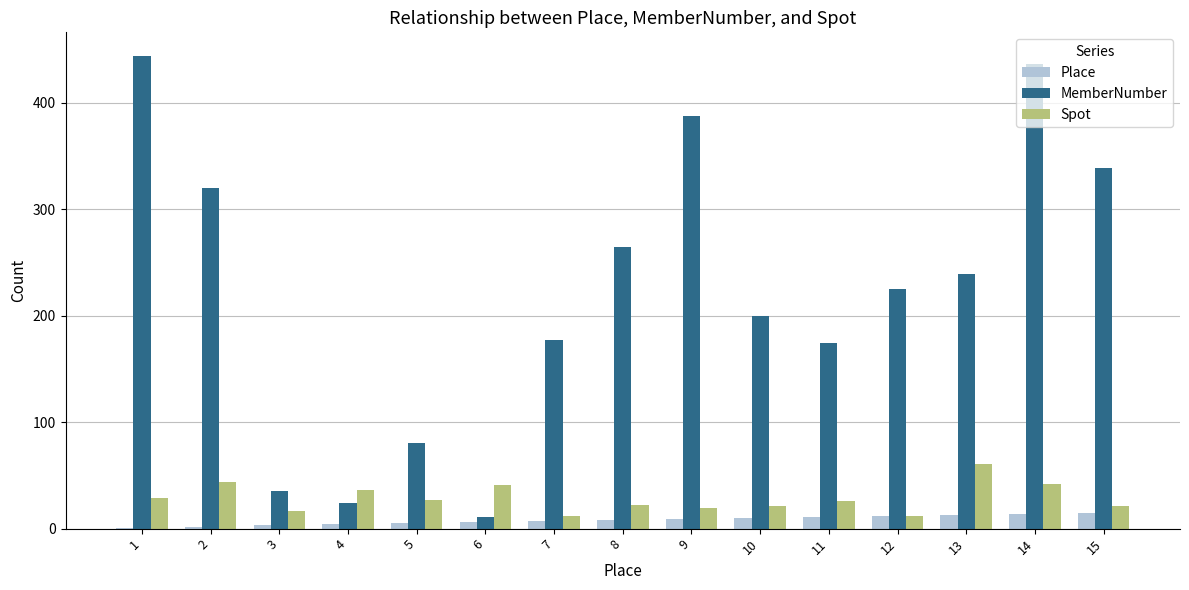

Which series changed the most between 5 and 14?

MemberNumber